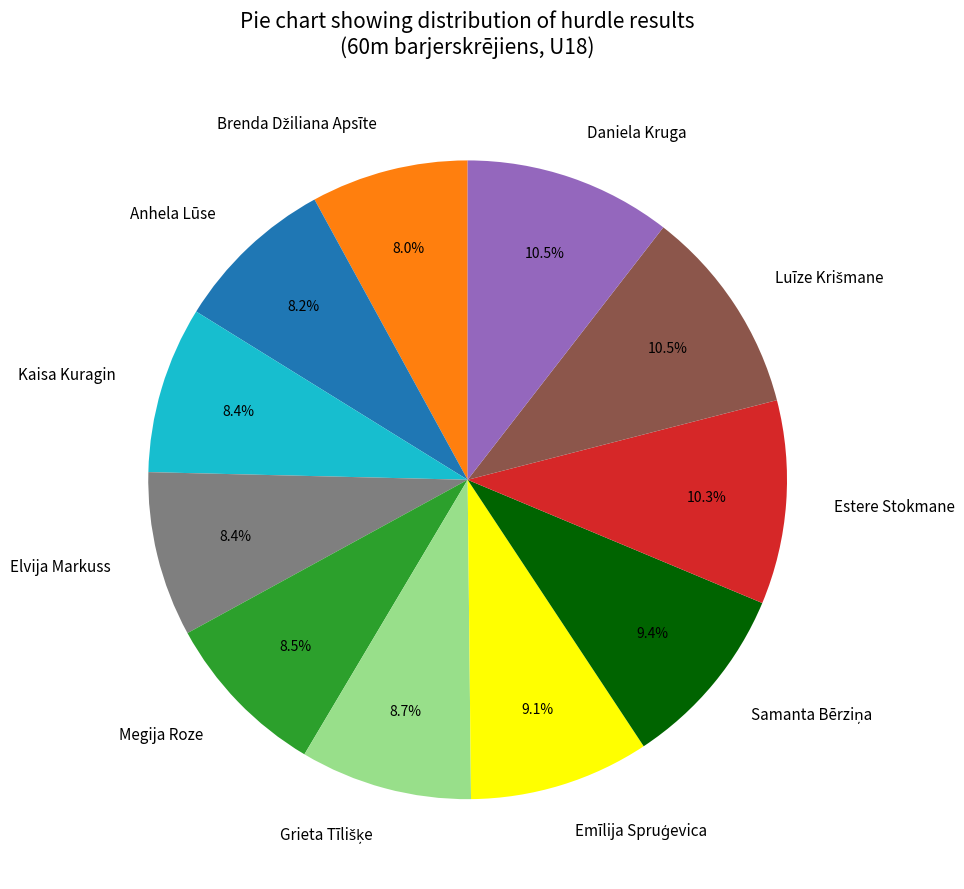

Does Daniela Kruga account for over 50% of the chart?

No